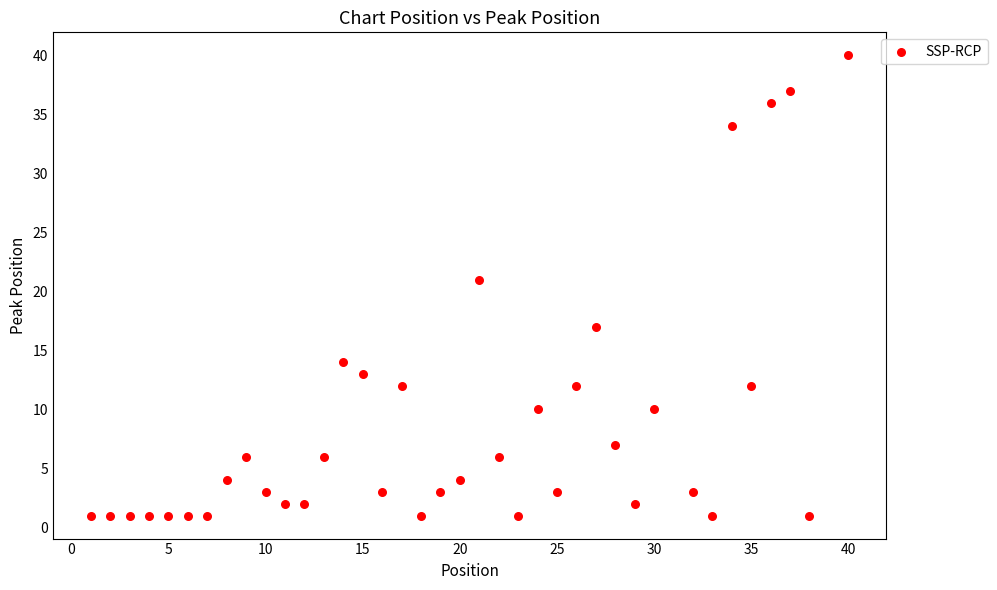

What is the range of X values (max minus min)?

39